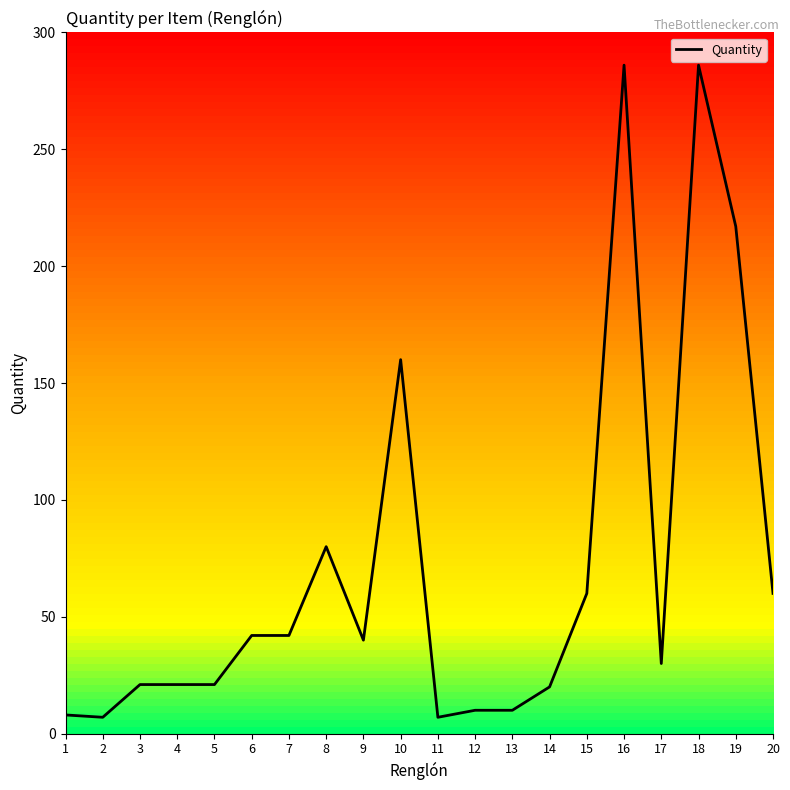

At which label does the data first exceed 40?

6